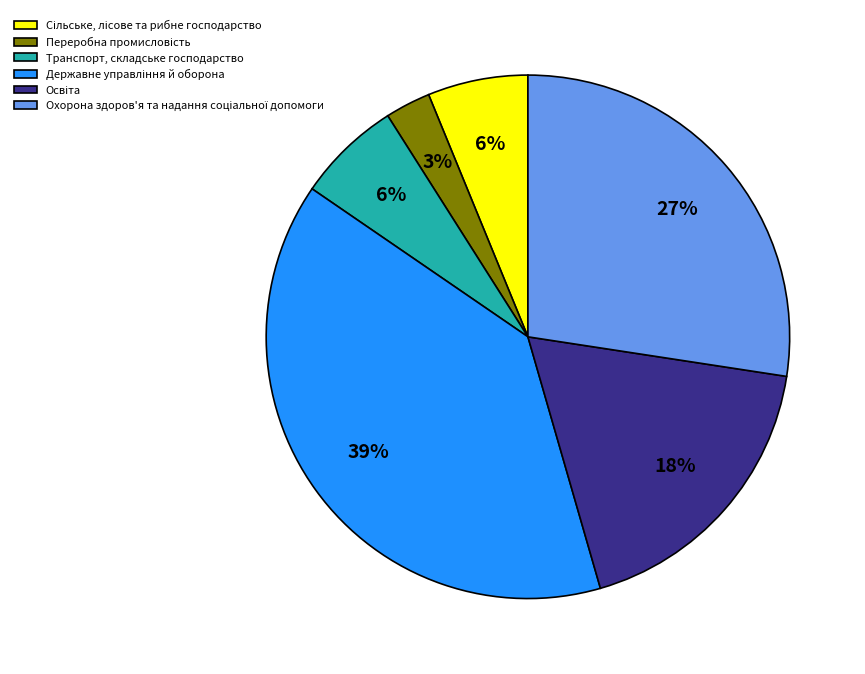

To the nearest percent, what is the average slice percentage?

17%